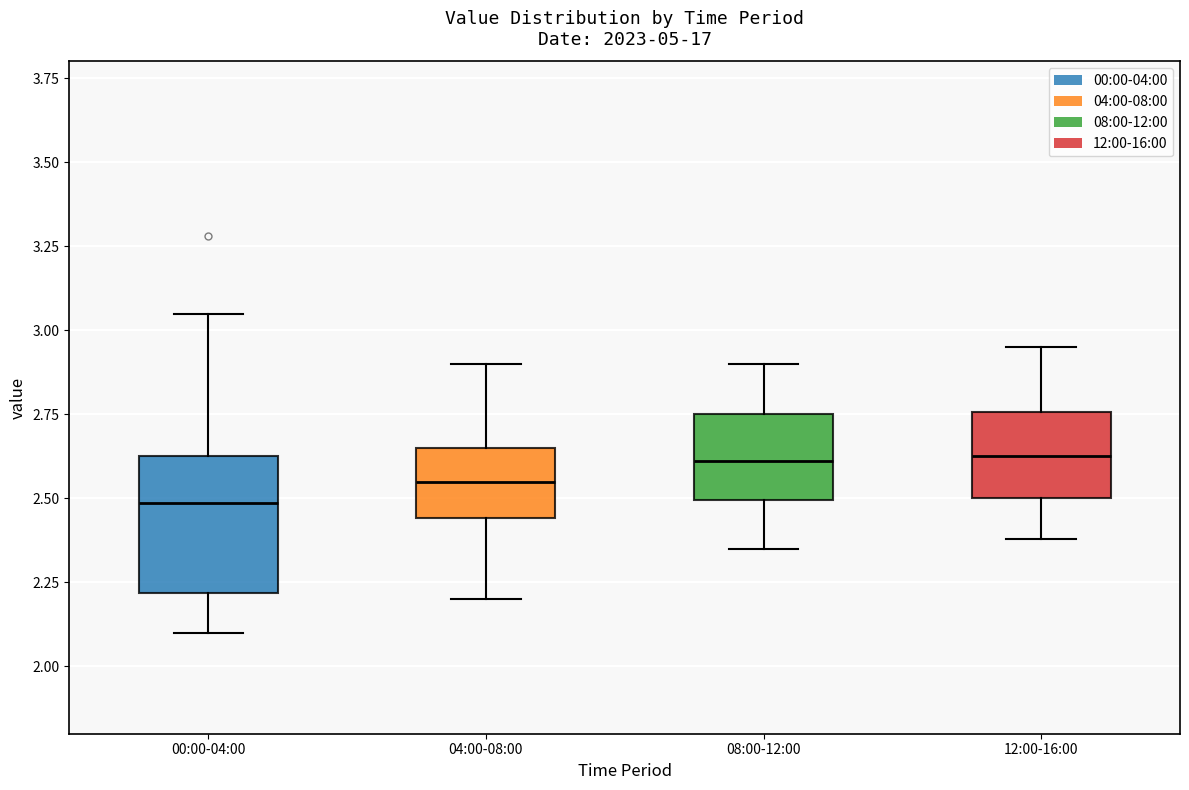

Reading left to right, read every box against the y-axis: the position of its median line, the range the box covers, and the ends of its whiskers. The values are not printed on the chart, so give them approximately, as read against the axis.

00:00-04:00: median 2.50, box 2.20 to 2.65, whiskers 2.10 to 3.05
04:00-08:00: median 2.55, box 2.45 to 2.65, whiskers 2.20 to 2.90
08:00-12:00: median 2.60, box 2.50 to 2.75, whiskers 2.35 to 2.90
12:00-16:00: median 2.65, box 2.50 to 2.75, whiskers 2.40 to 2.95